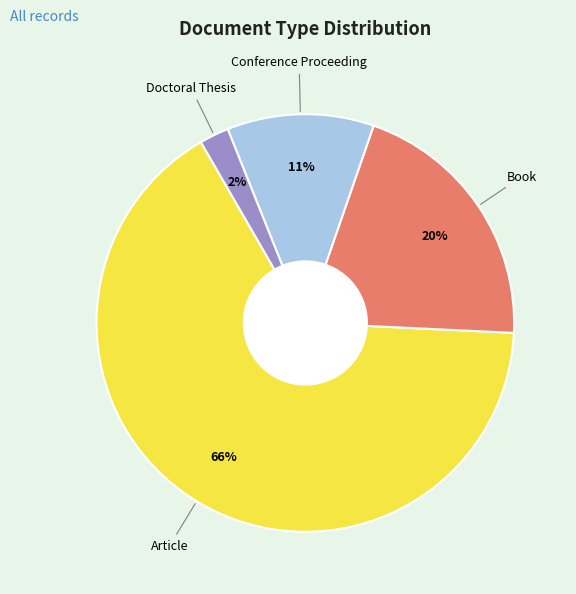

Is there any slice that represents more than half of the pie?

Yes